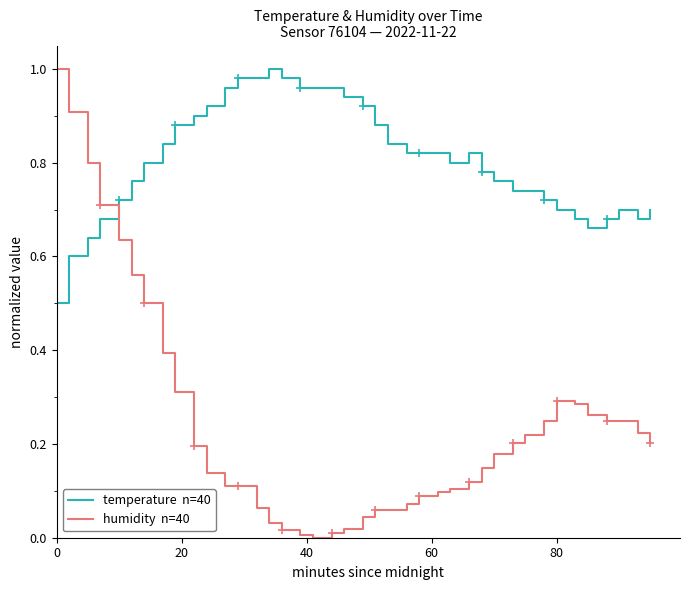

How many lines are shown in the chart?

2